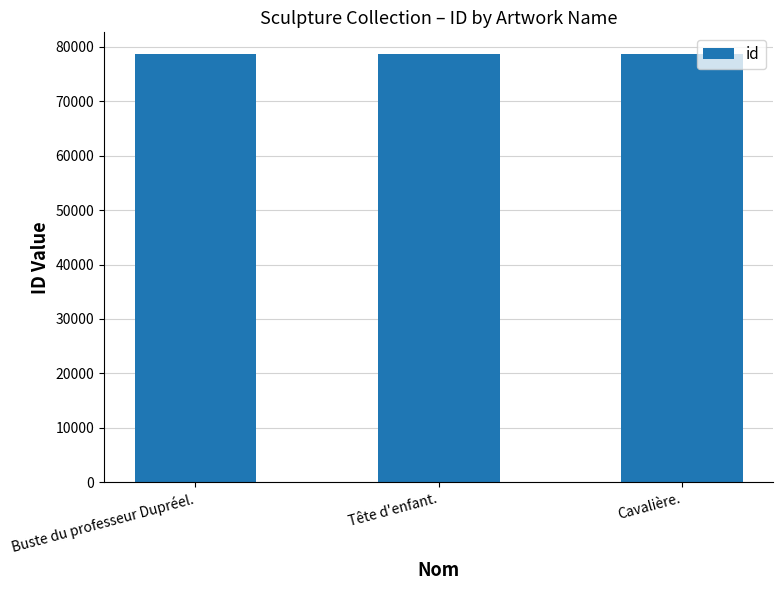

What is the ratio of the value at Buste du professeur Dupréel. to the value at Tête d'enfant.?

1.0